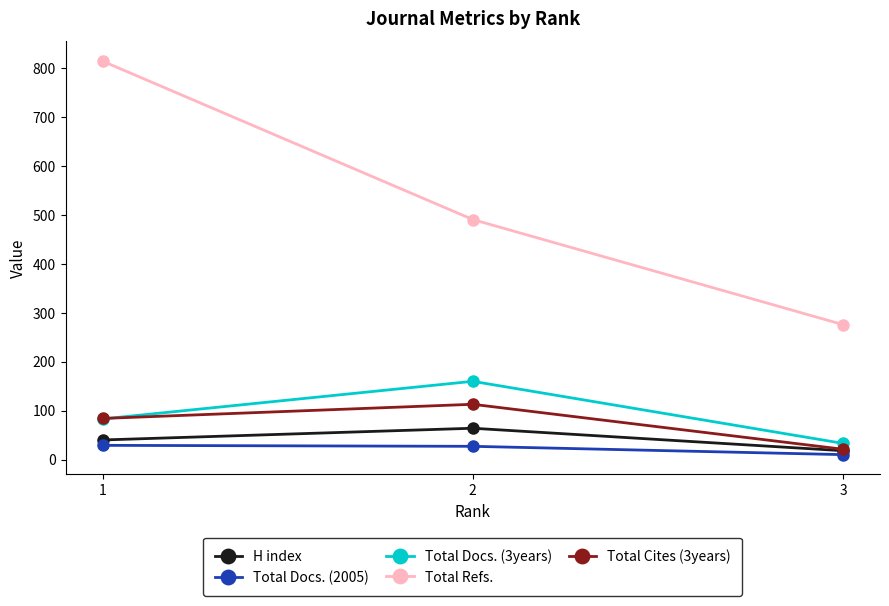

What is the sum of the Total Cites (3years) values at 3 and 2?

134